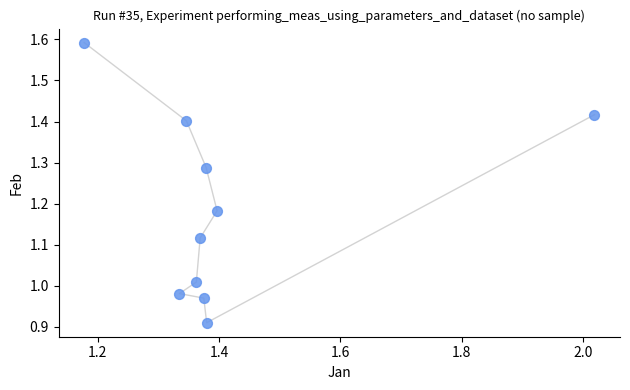

What is the range of Y values (max minus min)?

0.7